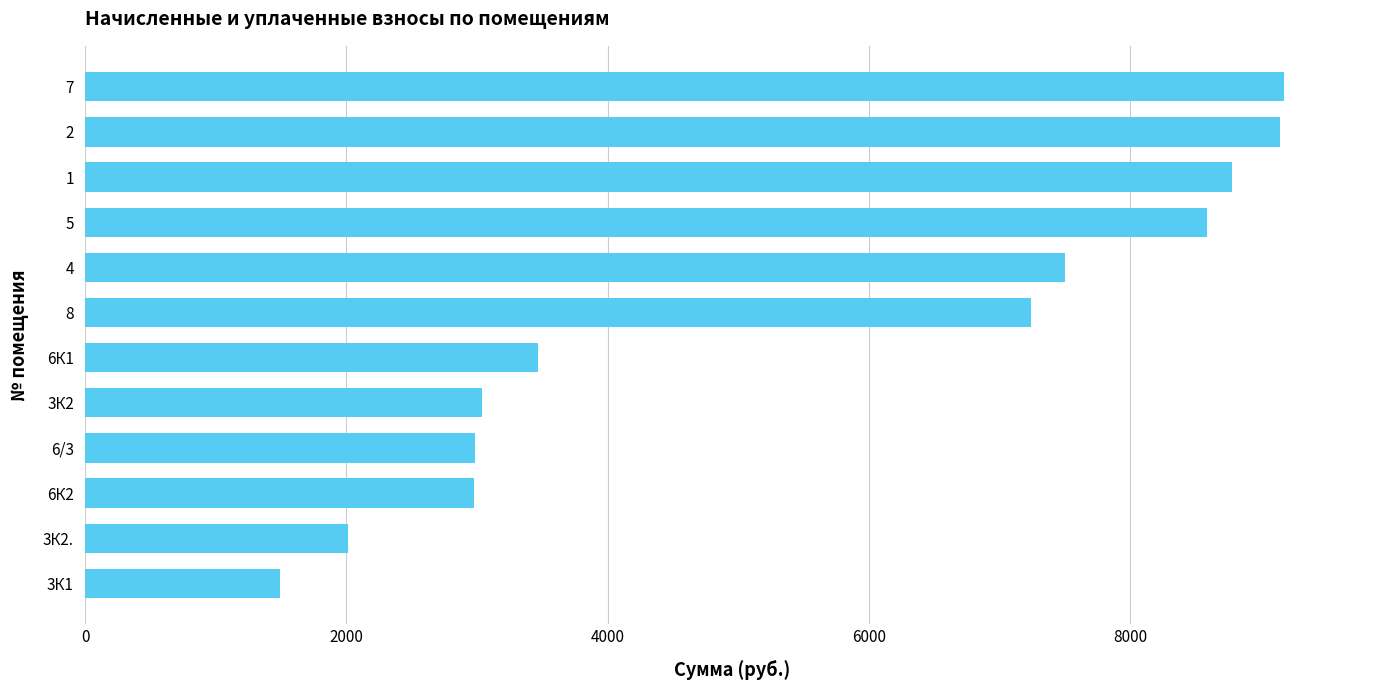

How many bars are there in total?

12